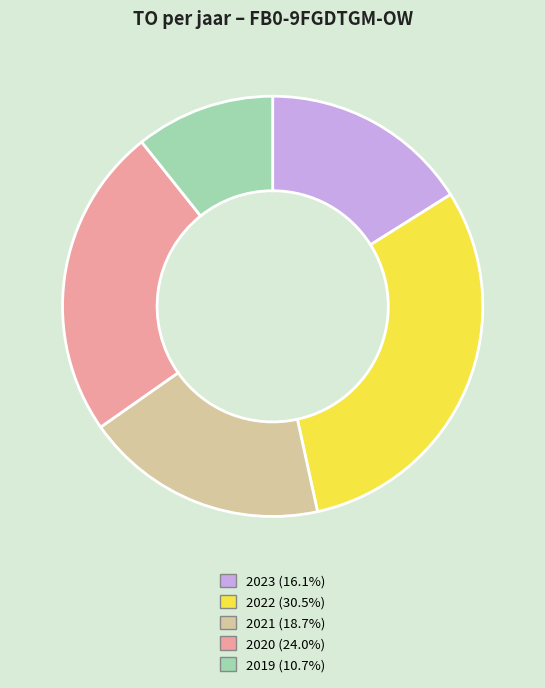

Is there a majority slice in this chart?

No